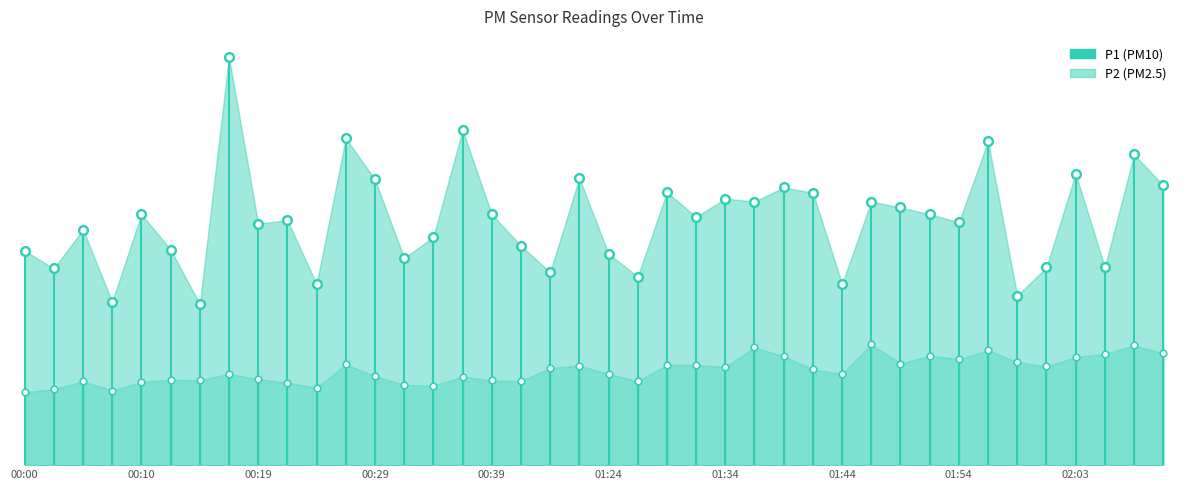

How many lines are shown in the chart?

2